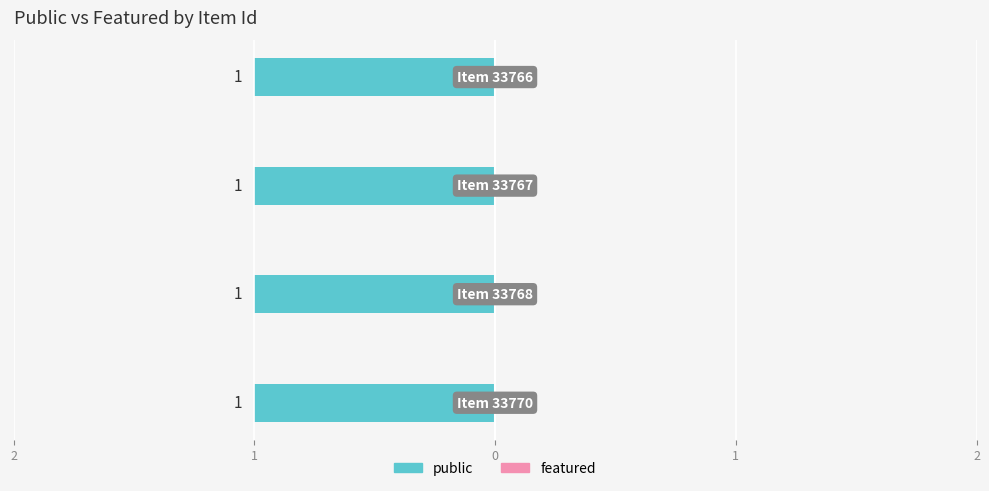

Reading left to right, list all the values displayed in this chart.

public: 33770=1	33768=1	33767=1	33766=1
featured: 33770=0	33768=0	33767=0	33766=0